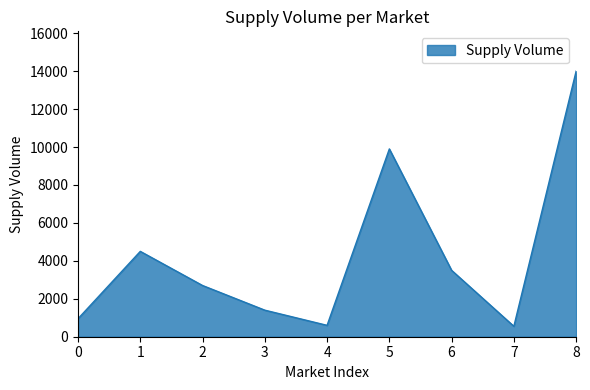

What is the change in value from 0 to 7?

-400